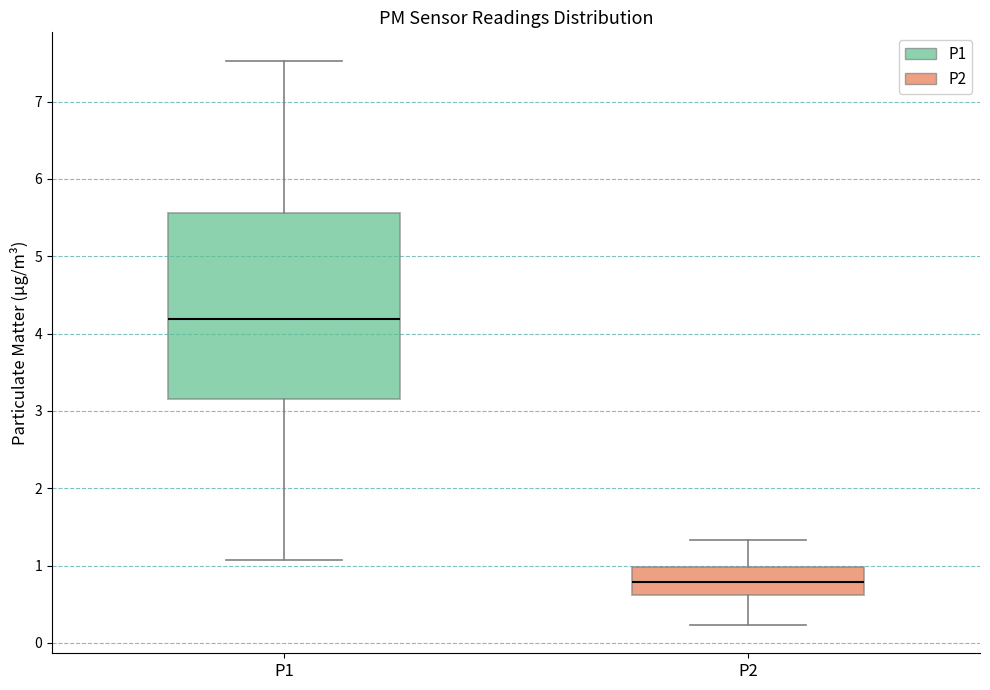

Reading left to right, transcribe this box plot: for each box, give where its median line is, the range the box spans, and where its two whiskers end, as read against the y-axis. The values are not printed on the chart, so give them approximately, as read against the axis.

P1: median 4.2, box 3.2 to 5.6, whiskers 1.1 to 7.5
P2: median 0.8, box 0.6 to 1.0, whiskers 0.2 to 1.3